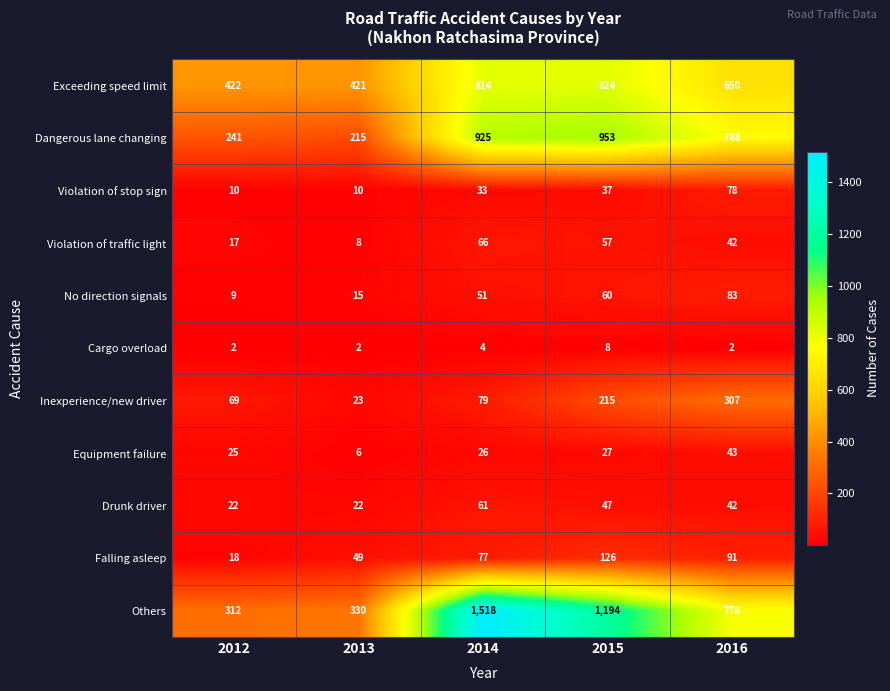

Between 2013 and 2016, which series saw the biggest shift?

Dangerous lane changing